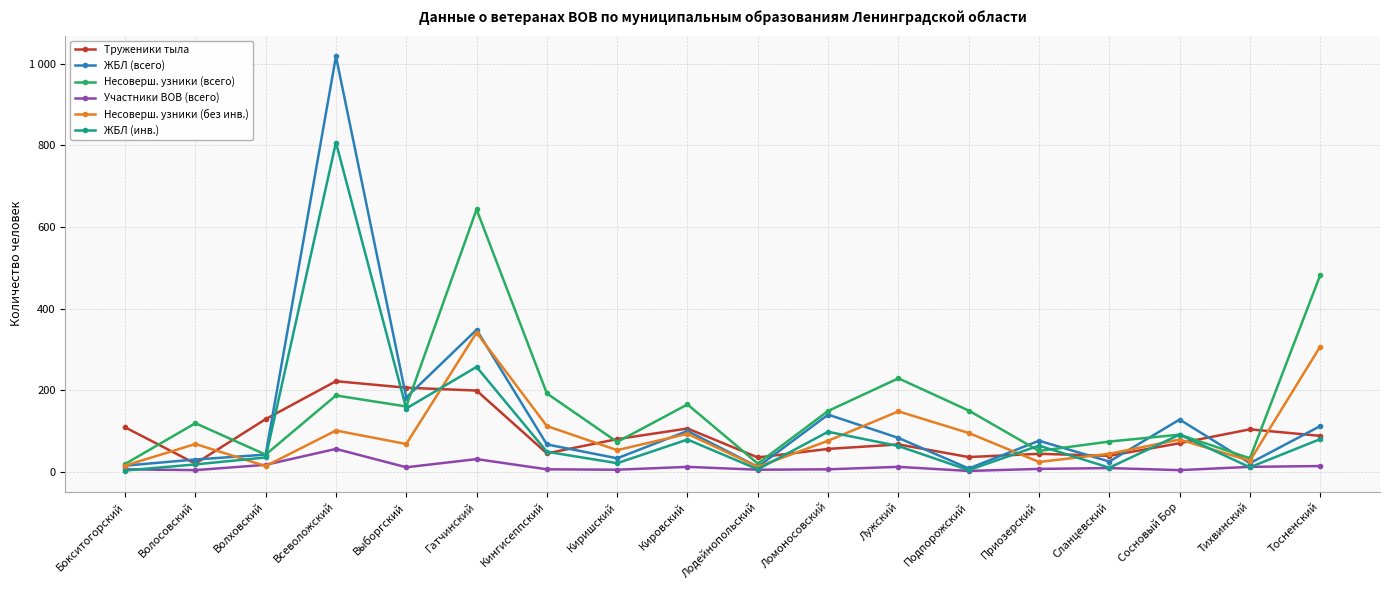

Is it true that Несоверш. узники (без инв.) equals 38 at Приозерский?

False